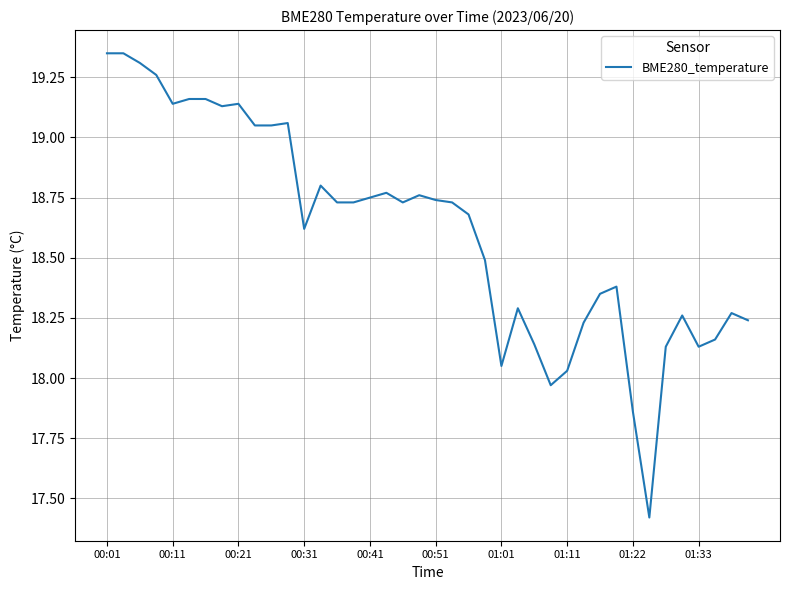

What is the smallest value displayed?

17.4